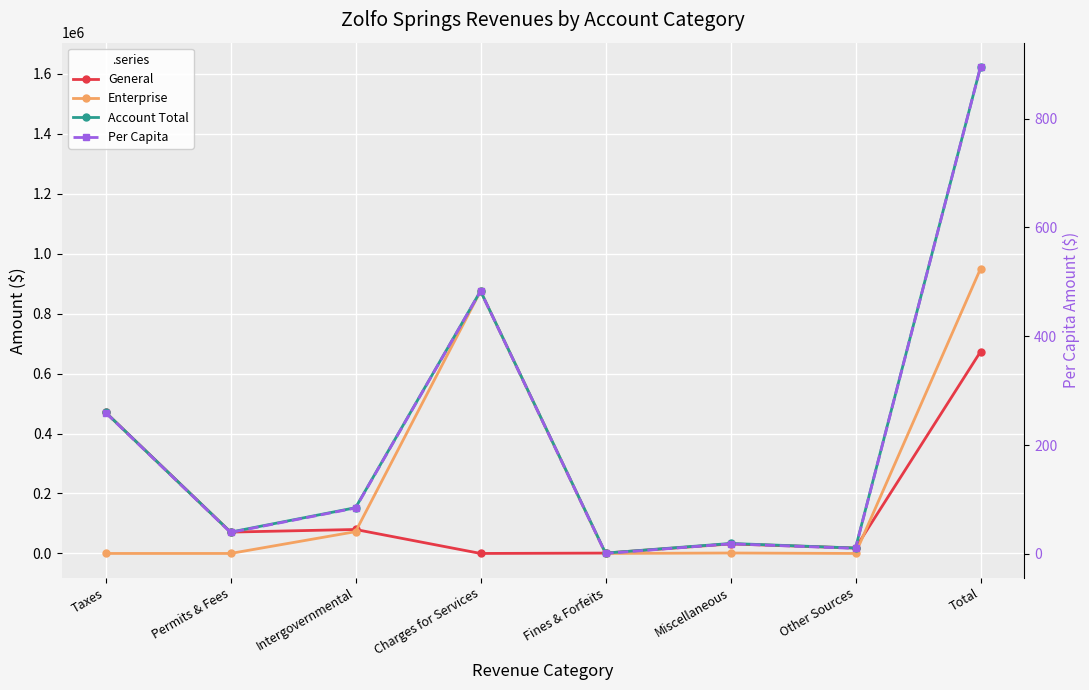

Which series has the largest total across all categories?

Account Total